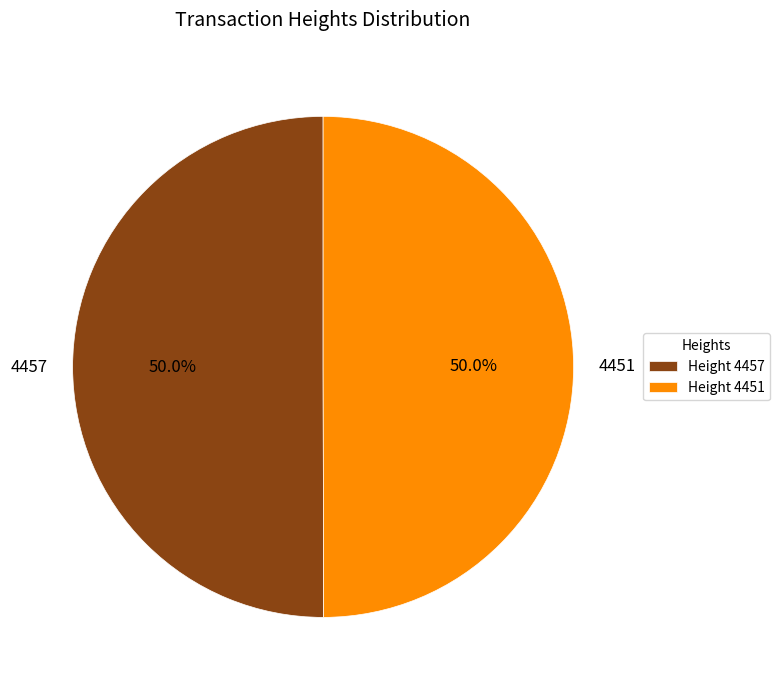

Is the sum of 4451 and 4457 greater than half?

Yes